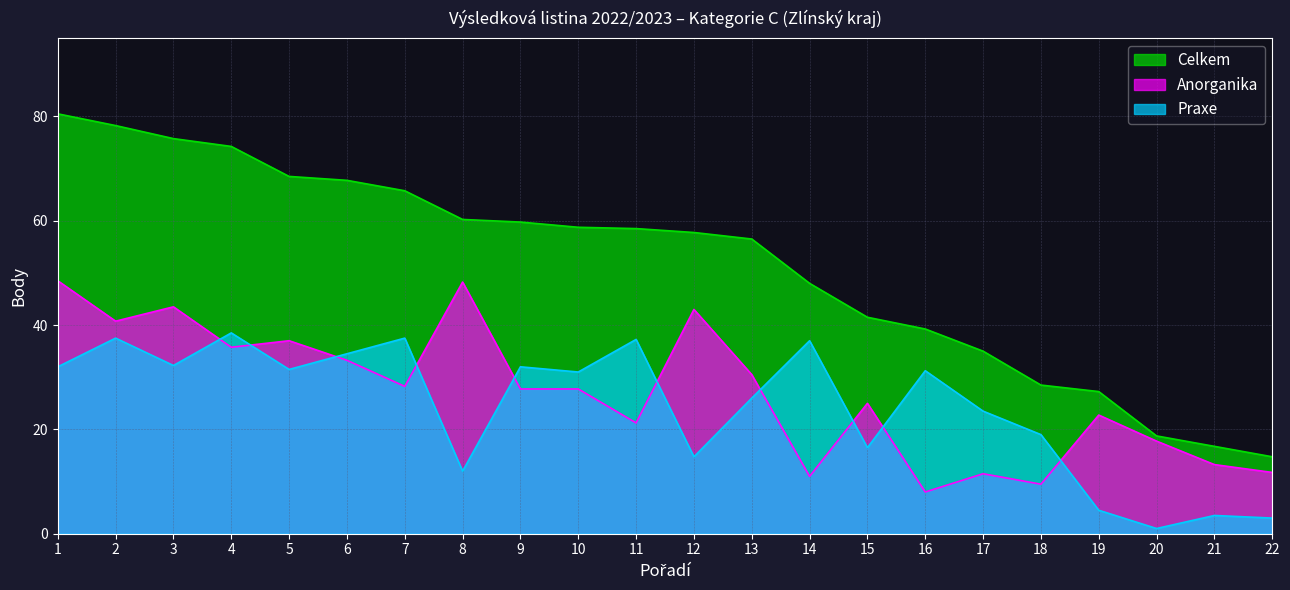

How many data points in Anorganika are less than 27?

10